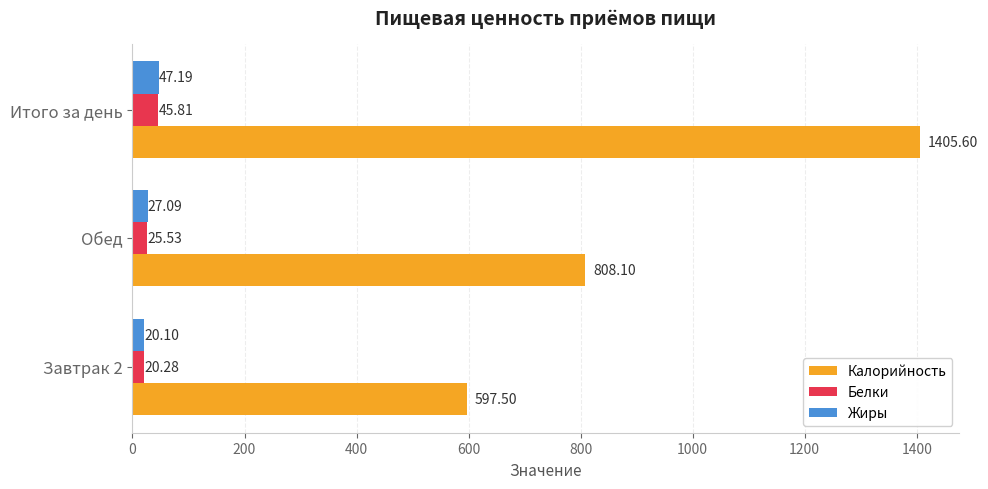

Which series changed the most between Завтрак 2 and Обед?

Калорийность